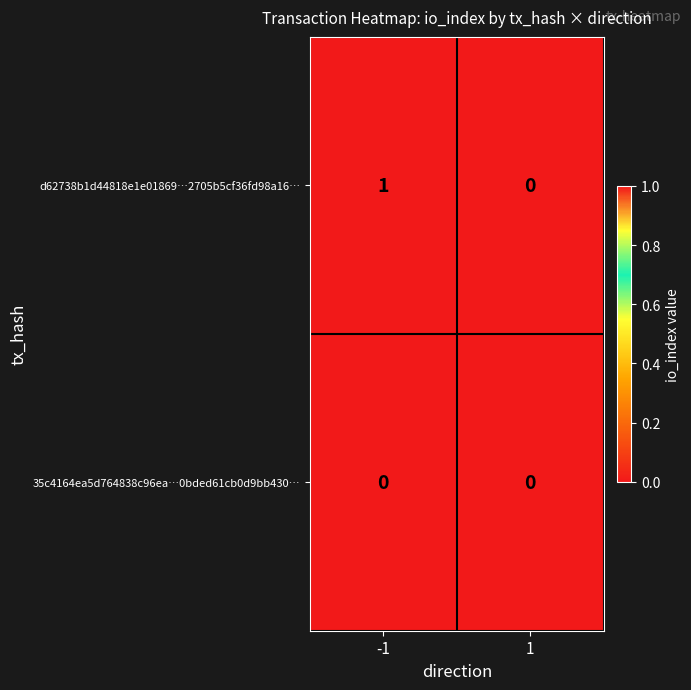

List the series in order of their peak value, highest first.

d62738b1d44818e1e01869…2705b5cf36fd98a16…, 35c4164ea5d764838c96ea…0bded61cb0d9bb430…